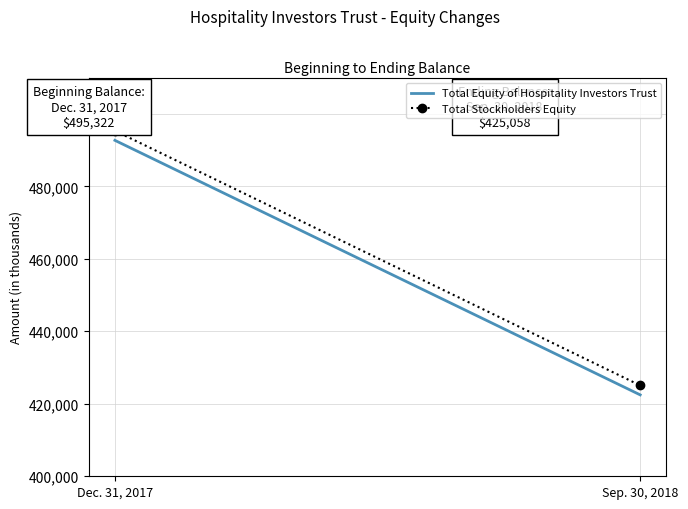

Rank the series by their maximum value, from lowest to highest.

Total Equity of Hospitality Investors Trust, Total Stockholders Equity